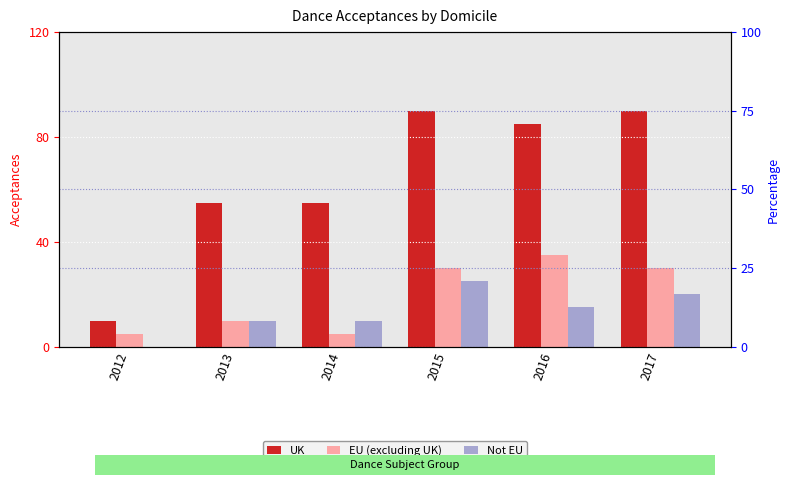

Reading left to right, extract all data points from this chart.

UK: 2012=10	2013=55	2014=55	2015=90	2016=85	2017=90
EU (excluding UK): 2012=5	2013=10	2014=5	2015=30	2016=35	2017=30
Not EU: 2012=0	2013=10	2014=10	2015=25	2016=15	2017=20